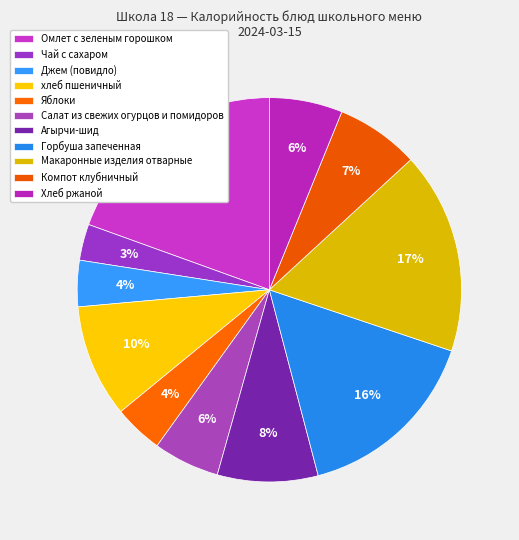

Count the number of slices in the pie.

11